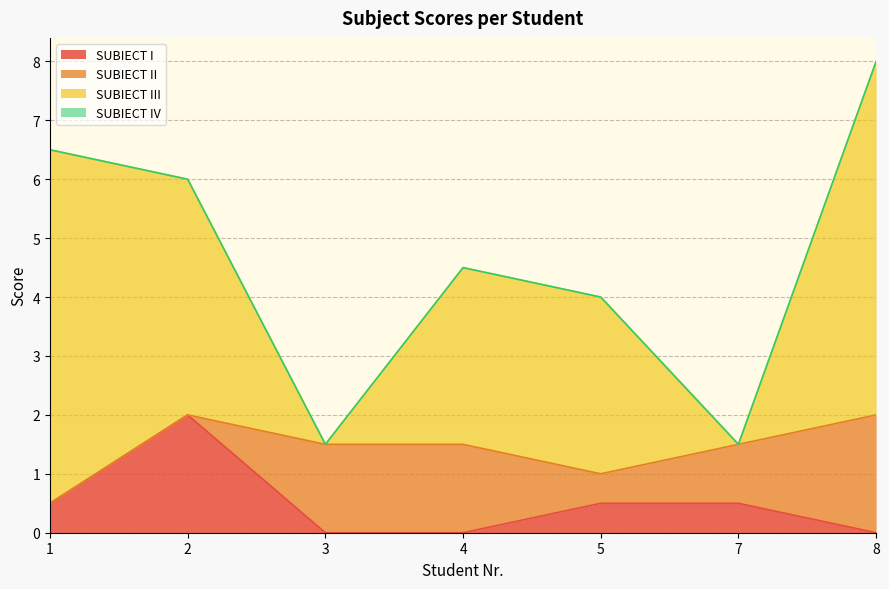

Which category has the highest value in the SUBIECT I series?

2